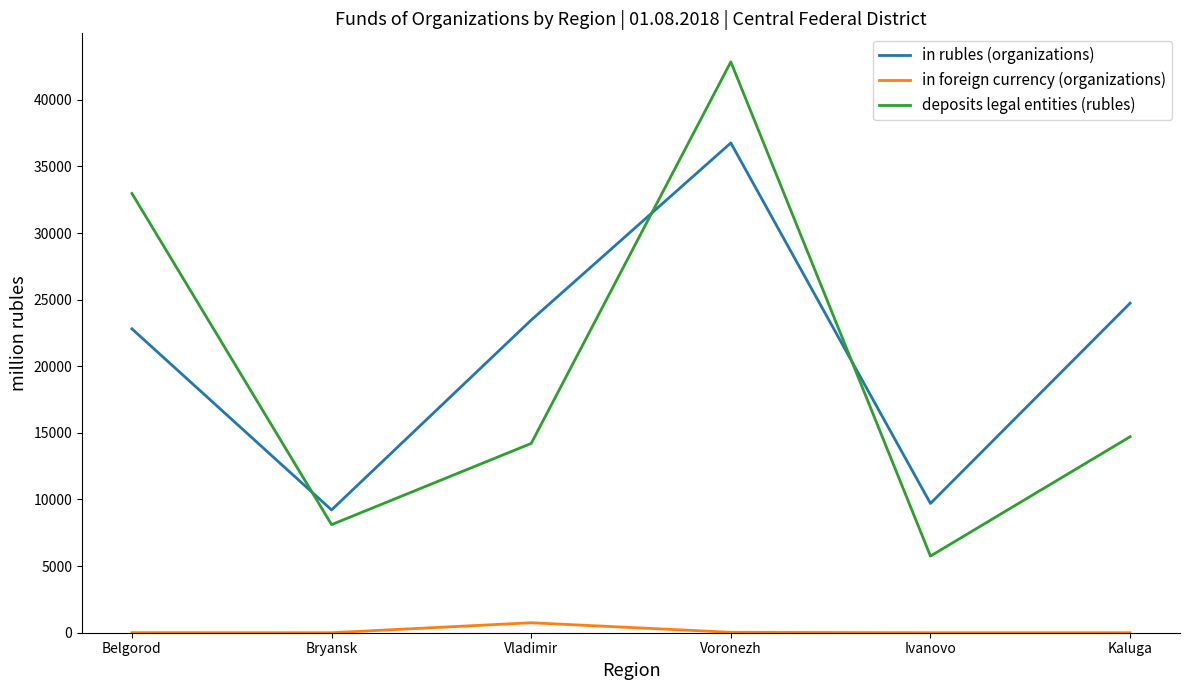

True or false: in rubles (organizations) and in foreign currency (organizations) intersect in this chart.

False